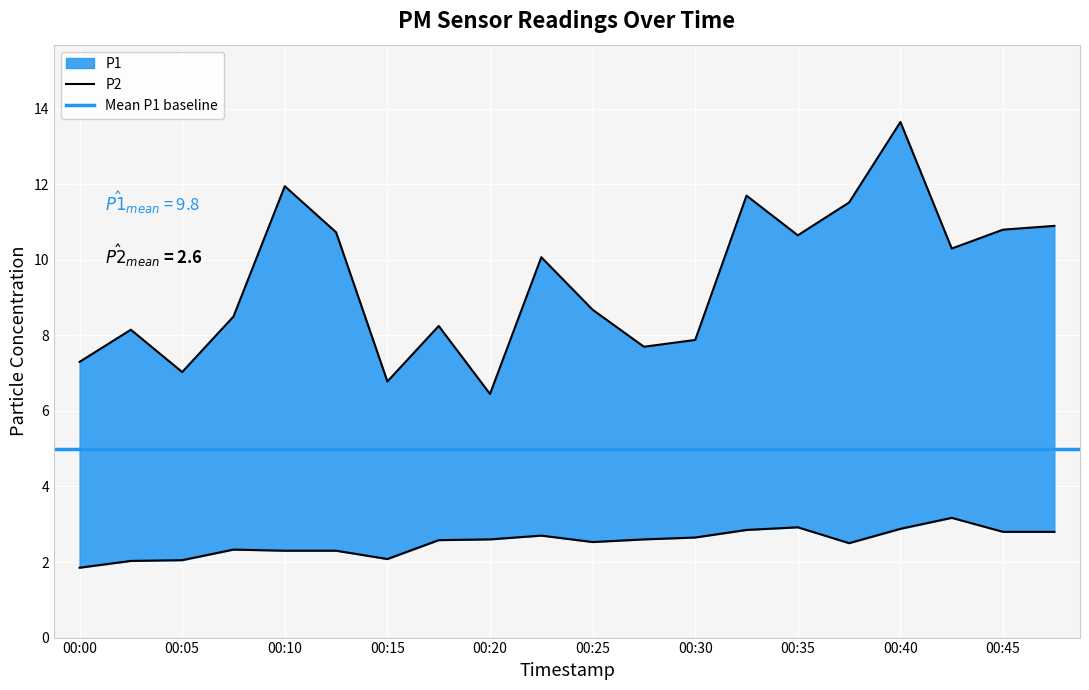

Between 00:45 and 00:35, which is larger?

00:45